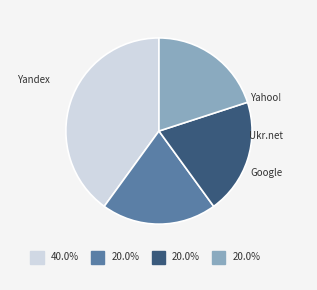

Which category has the biggest portion of the pie?

Yandex